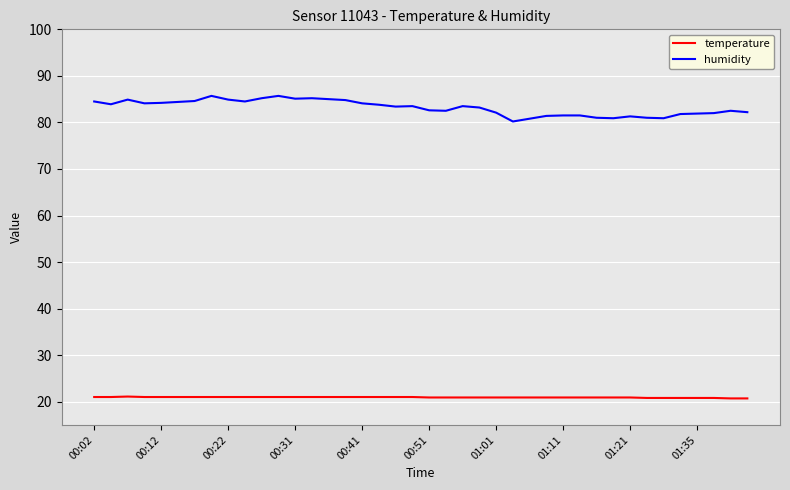

Does the chart have visible grid lines?

Yes